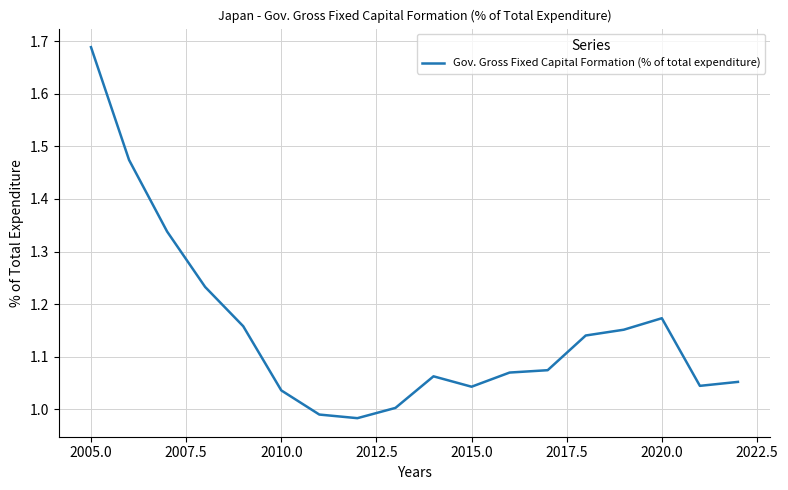

Which has a higher value, 2015.0 or 2020.0?

2020.0